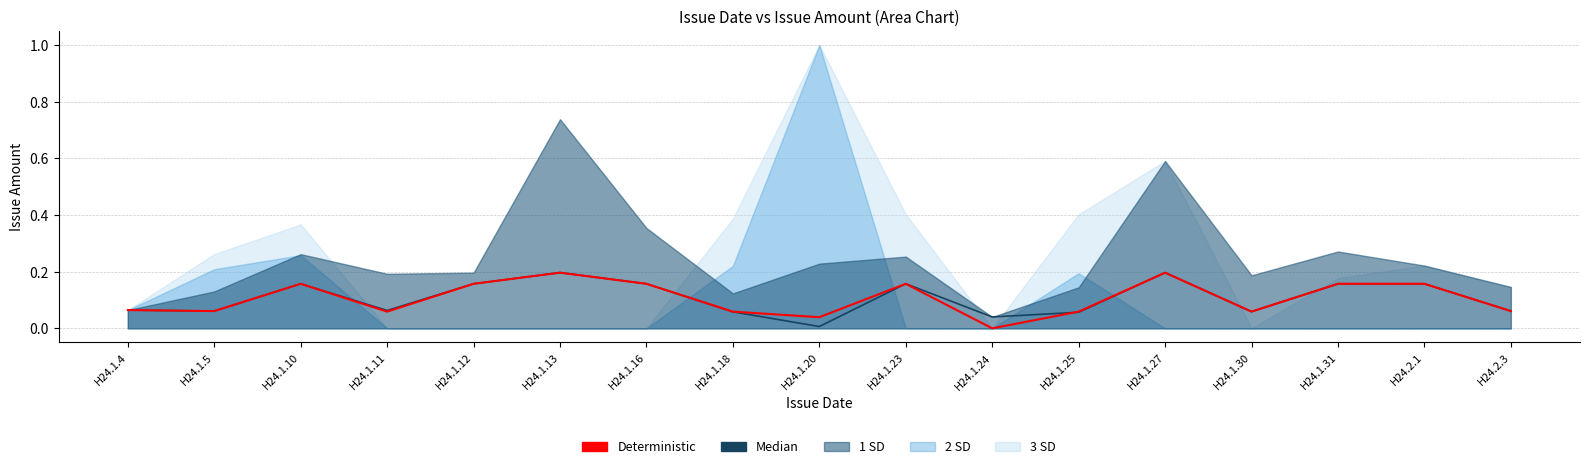

Is it true that Median equals 0.0 at H24.1.25?

False